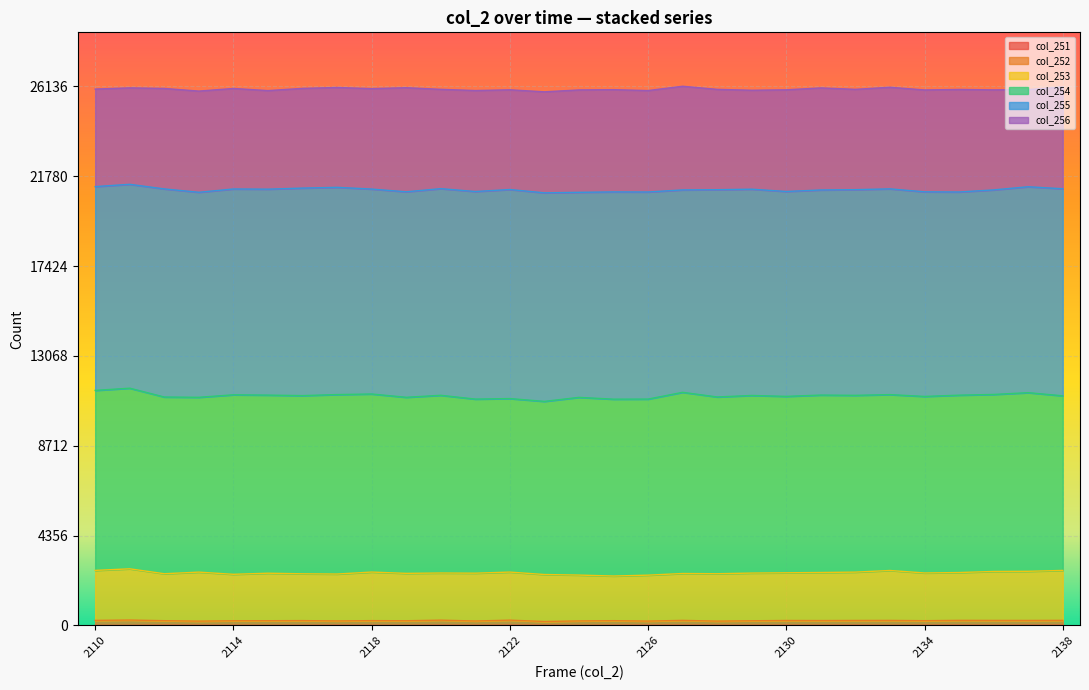

How many lines are shown in the chart?

6